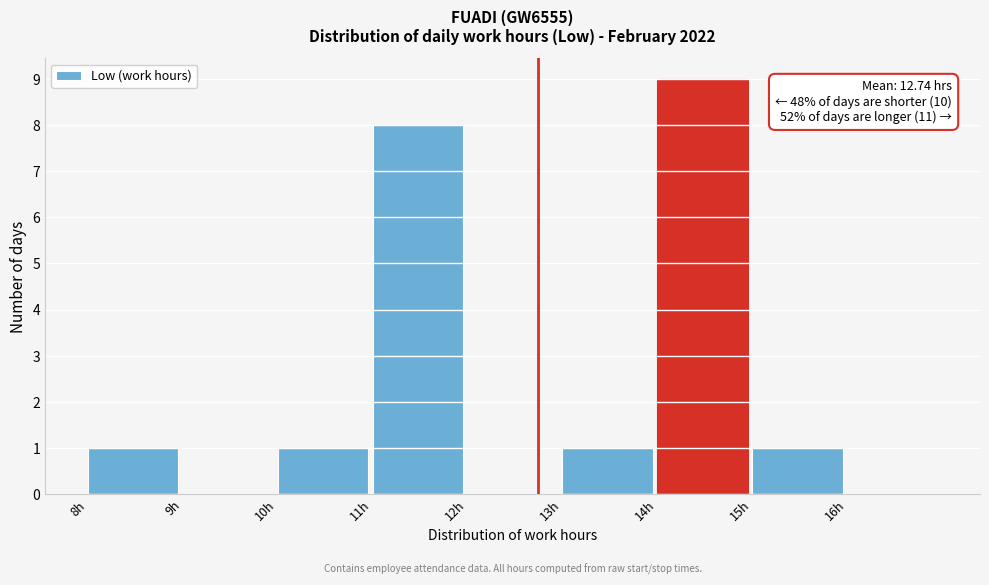

Which range on the x-axis has the tallest bar?

14 to 15